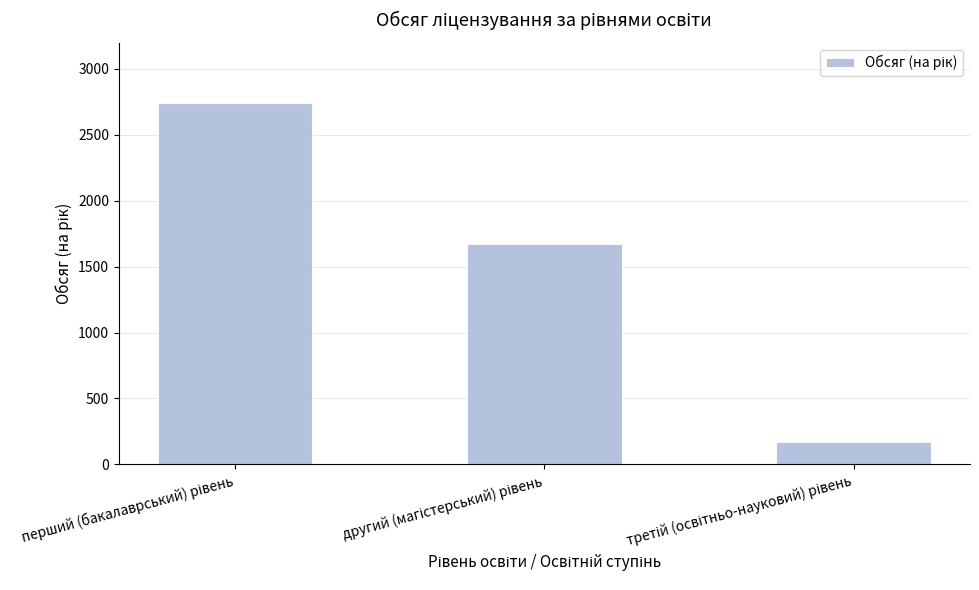

What is the value of the 1st bar from the left?

2738